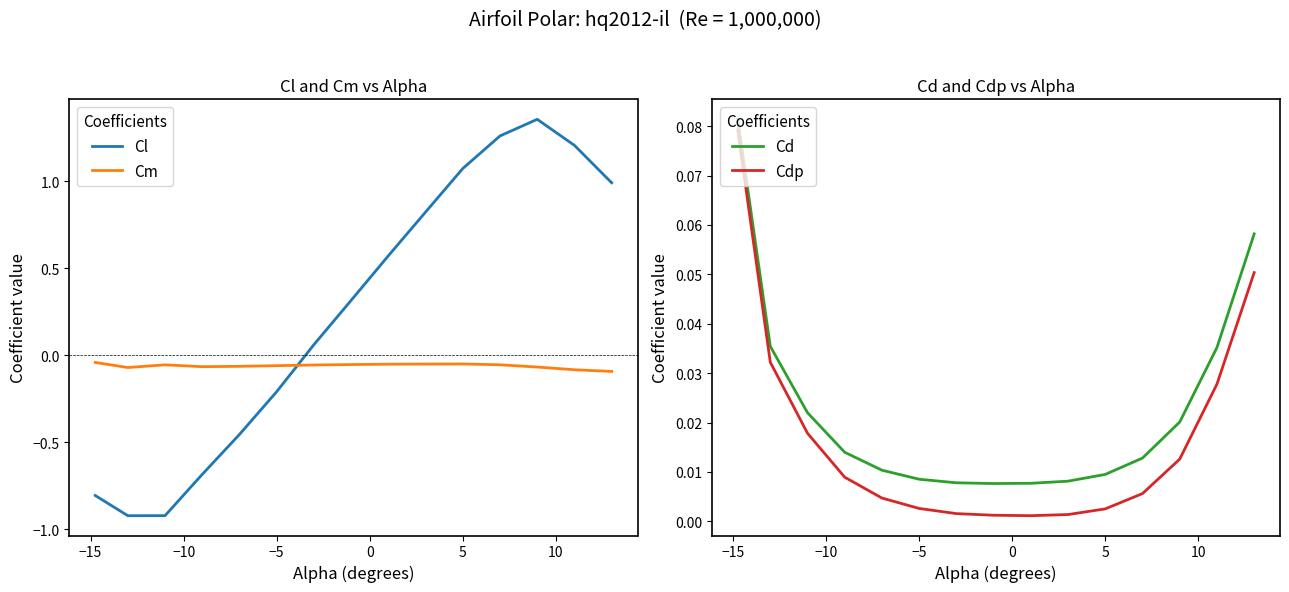

The value of Cl at −5 is -0.2. True or false?

True